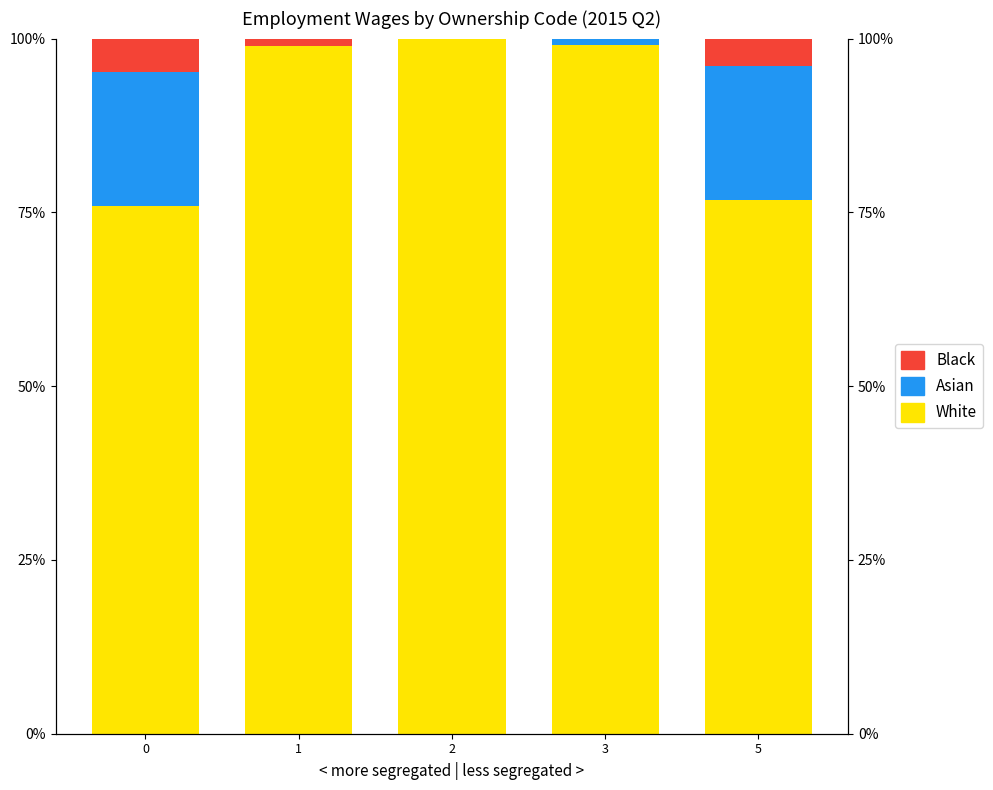

At how many categories does at least one series exceed 0?

5